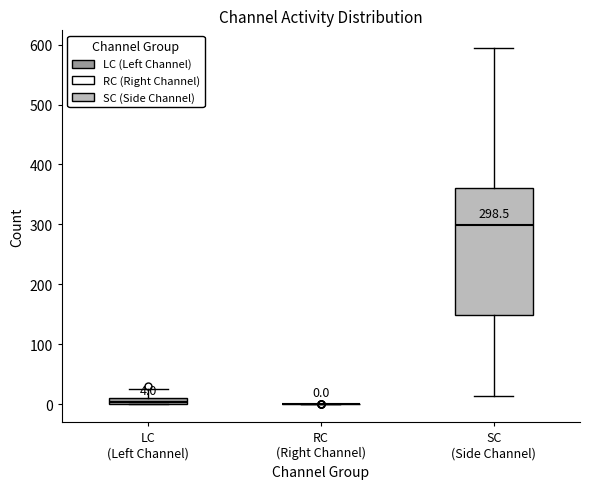

Comparing the boxes themselves (not the whiskers), which one is the tallest?

SC (Side Channel)